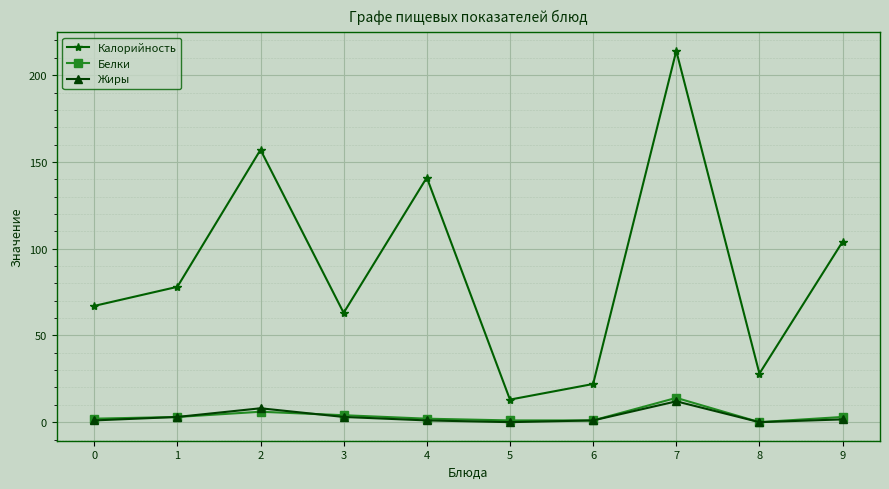

True or false: Жиры has more than 0 points higher than both neighbors.

True